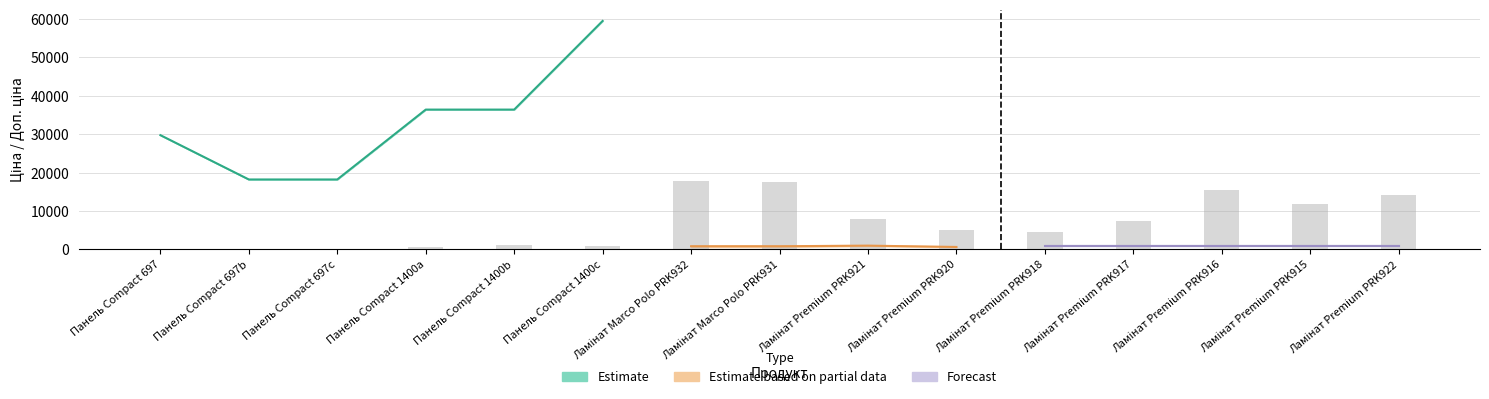

How many data points in Доп. ціна are less than 1113?

3